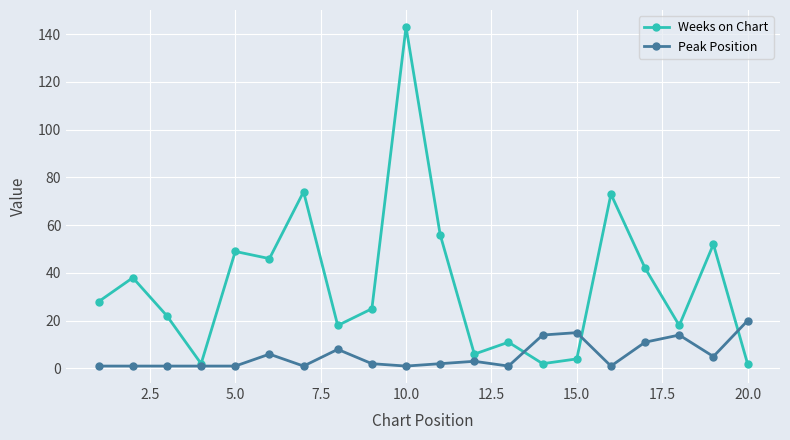

Rank the series by their maximum value, from highest to lowest.

Weeks on Chart, Peak Position